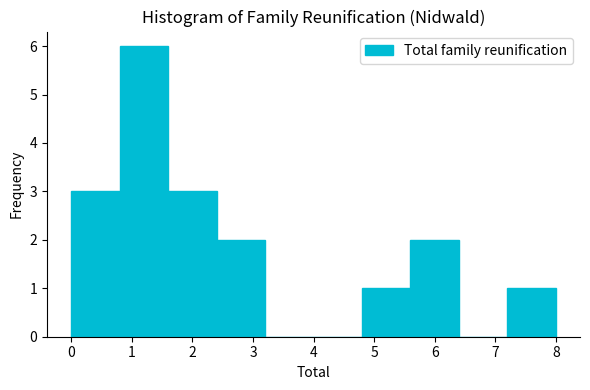

Reading left to right, list every bar in this chart as the range it spans on the x-axis followed by its height. The values are not printed on the chart, so give them approximately, as read against the axis.

0.0 to 0.8: 3
0.8 to 1.6: 6
1.6 to 2.4: 3
2.4 to 3.2: 2
3.2 to 4.0: 0
4.0 to 4.8: 0
4.8 to 5.6: 1
5.6 to 6.4: 2
6.4 to 7.2: 0
7.2 to 8.0: 1